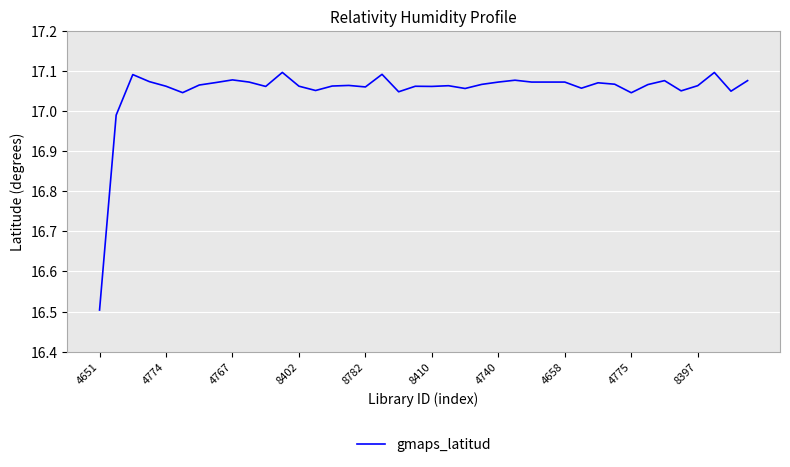

What is the smallest value displayed?

16.5